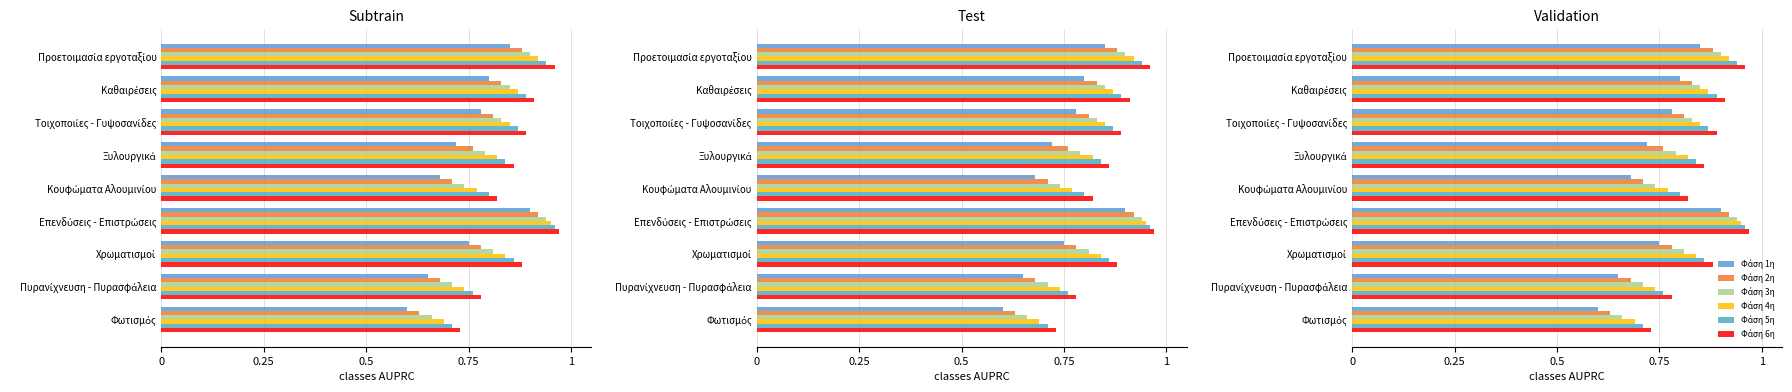

Rank the series by their maximum value, from lowest to highest.

Φάση 1η, Φάση 2η, Φάση 3η, Φάση 4η, Φάση 5η, Φάση 6η